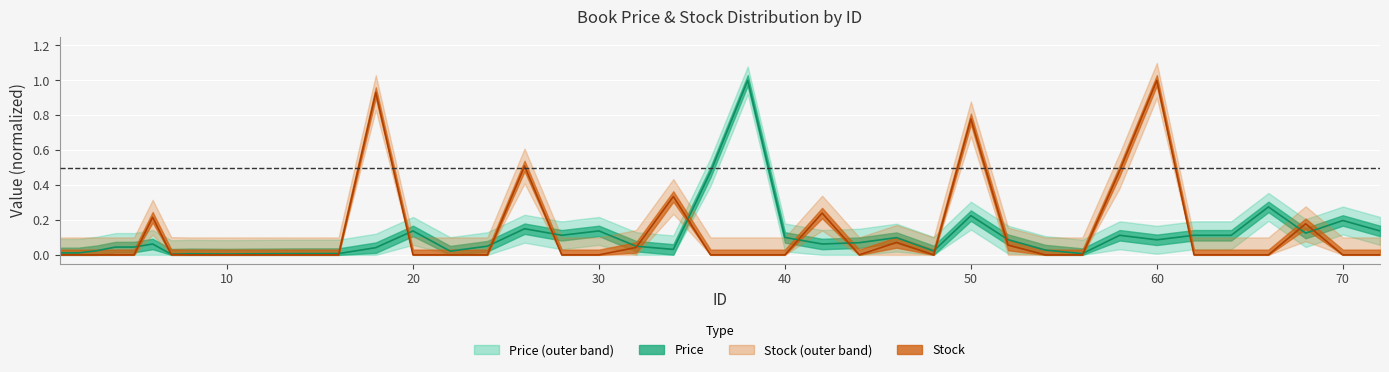

Reading left to right, transcribe all the data shown in this chart.

Price: 1=0.0	2=0.0	3=0.0	4=0.0	5=0.0	6=0.1	7=0.0	8=0.0	10=0.0	12=0.0	14=0.0	16=0.0	18=0.0	20=0.1	22=0.0	24=0.0	26=0.1	28=0.1	30=0.1	32=0.0	34=0.0	36=0.5	38=1.0	40=0.1	42=0.1	44=0.1	46=0.1	48=0.0	50=0.2	52=0.1	54=0.0	56=0.0	58=0.1	60=0.1	62=0.1	64=0.1	66=0.3	68=0.1	70=0.2	72=0.1
Stock: 1=0.0	2=0.0	3=0.0	4=0.0	5=0.0	6=0.2	7=0.0	8=0.0	10=0.0	12=0.0	14=0.0	16=0.0	18=0.9	20=0.0	22=0.0	24=0.0	26=0.5	28=0.0	30=0.0	32=0.0	34=0.3	36=0.0	38=0.0	40=0.0	42=0.2	44=0.0	46=0.1	48=0.0	50=0.8	52=0.1	54=0.0	56=0.0	58=0.5	60=1.0	62=0.0	64=0.0	66=0.0	68=0.2	70=0.0	72=0.0